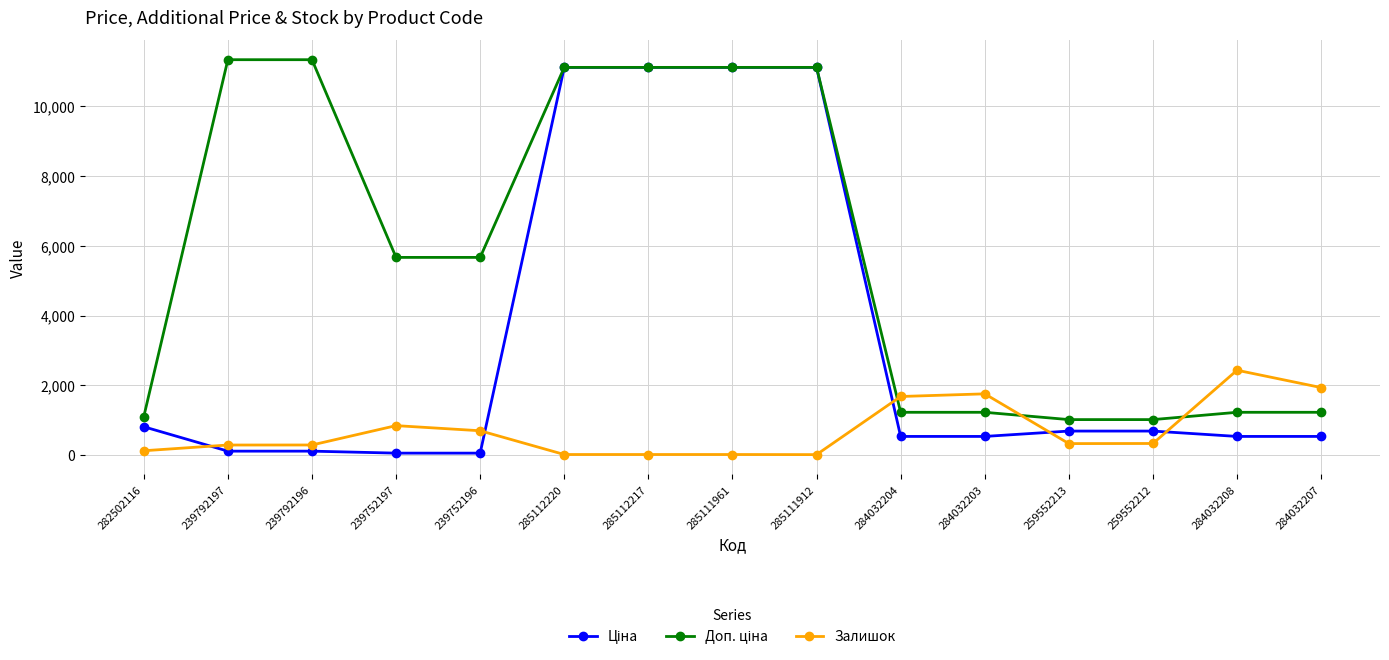

True or false: Залишок has a value of 17.0 at 285112220.

True